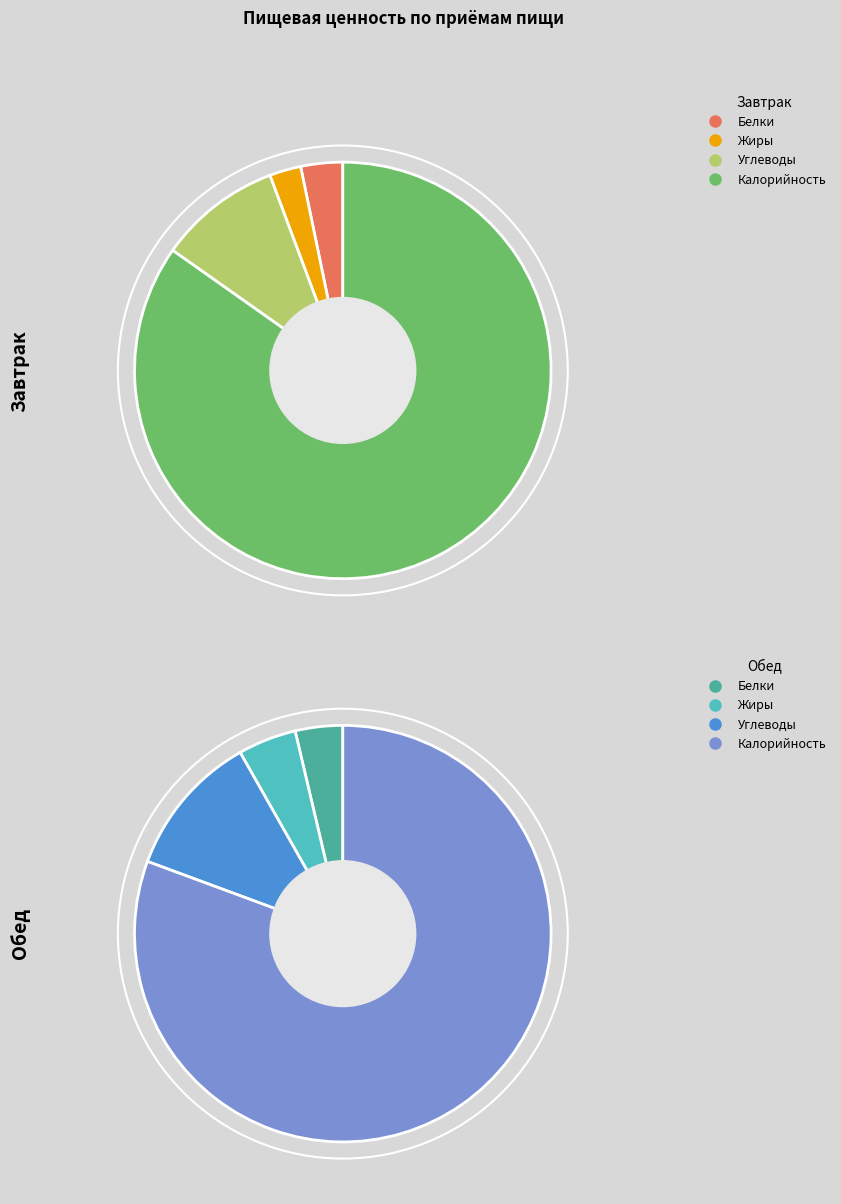

How many slices are in this pie chart?

4